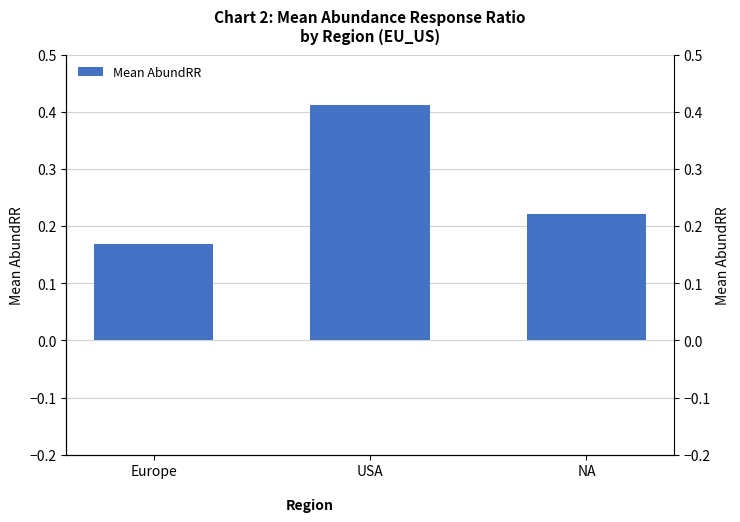

Between NA and Europe, which is larger?

NA